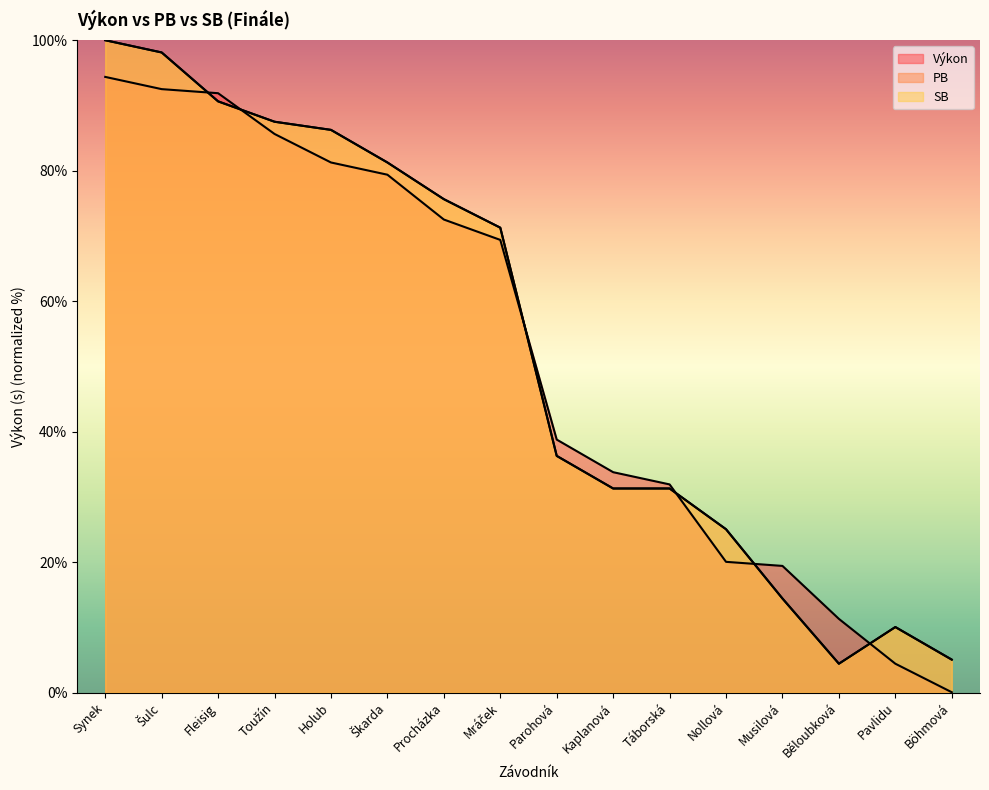

What are all the series names shown in the legend?

Výkon, PB, SB